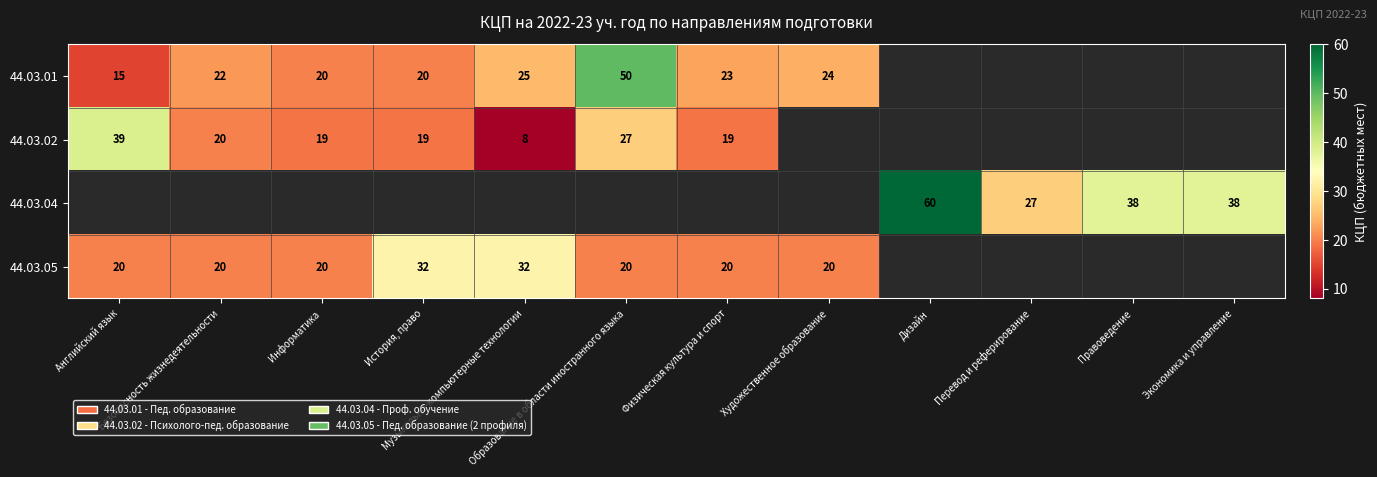

What is the greatest value displayed?

60.0